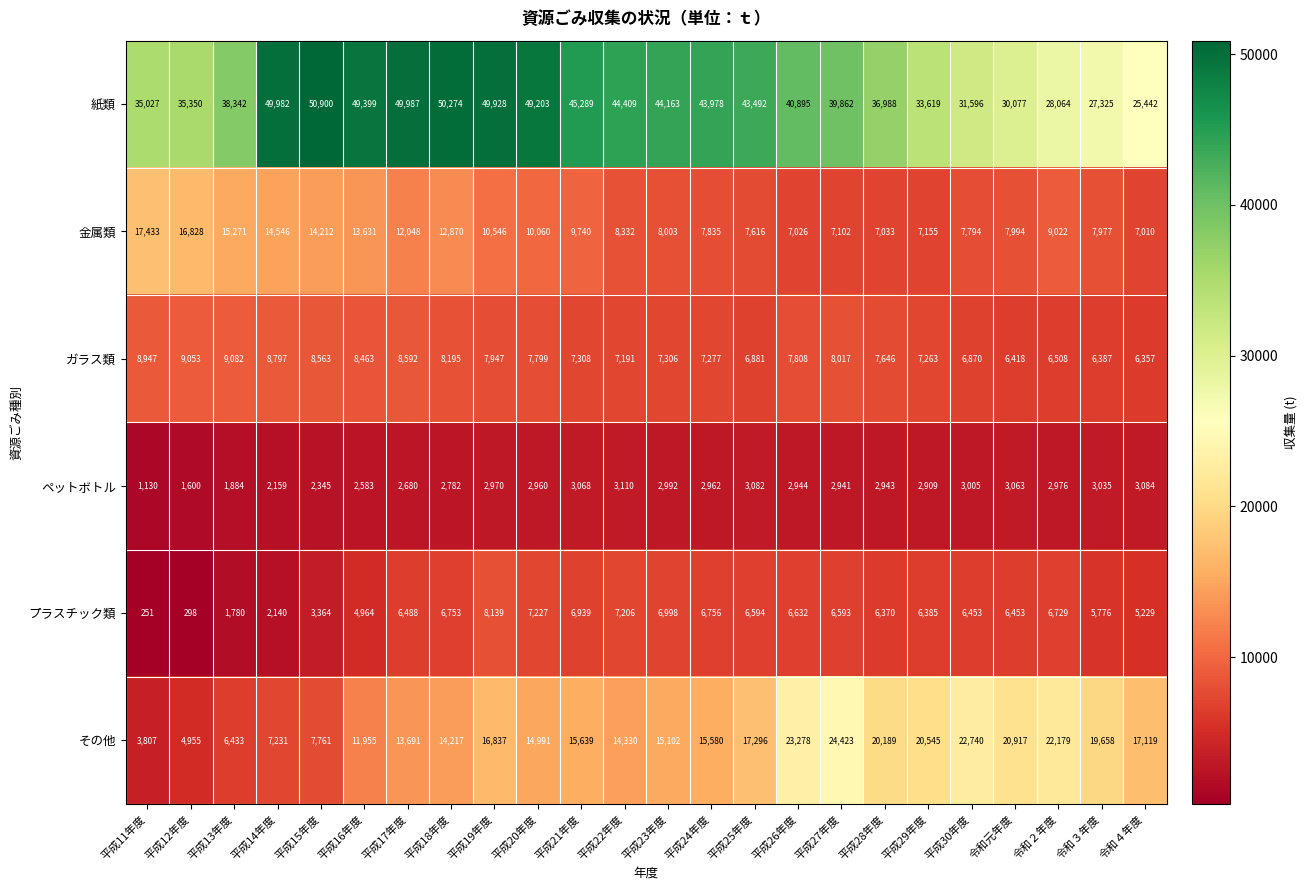

What is the difference between the 金属類 values at 令和元年度 and 平成12年度?

8834